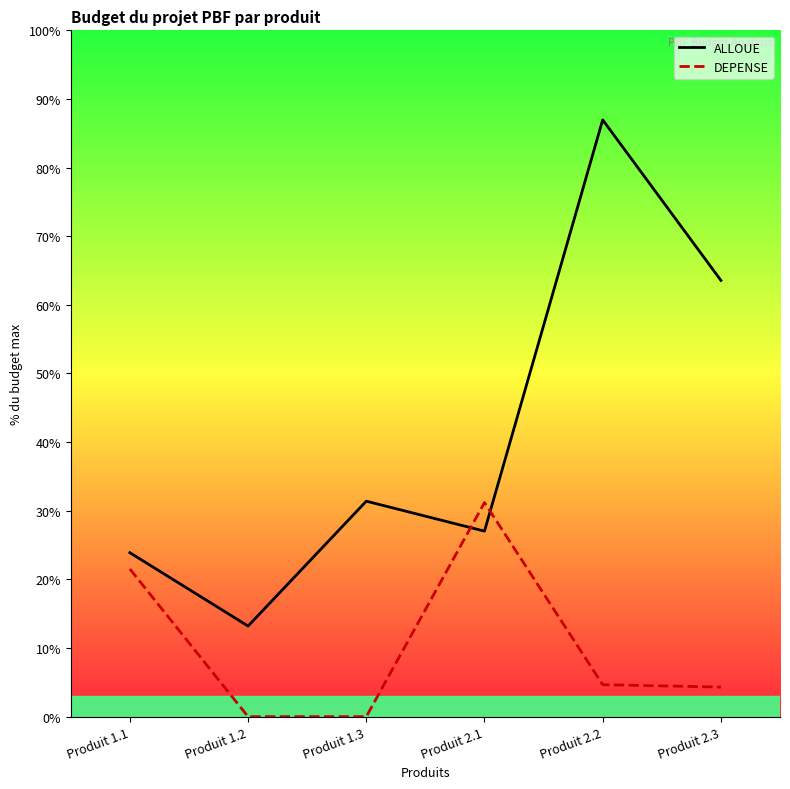

How many times do DEPENSE and ALLOUE cross each other?

2